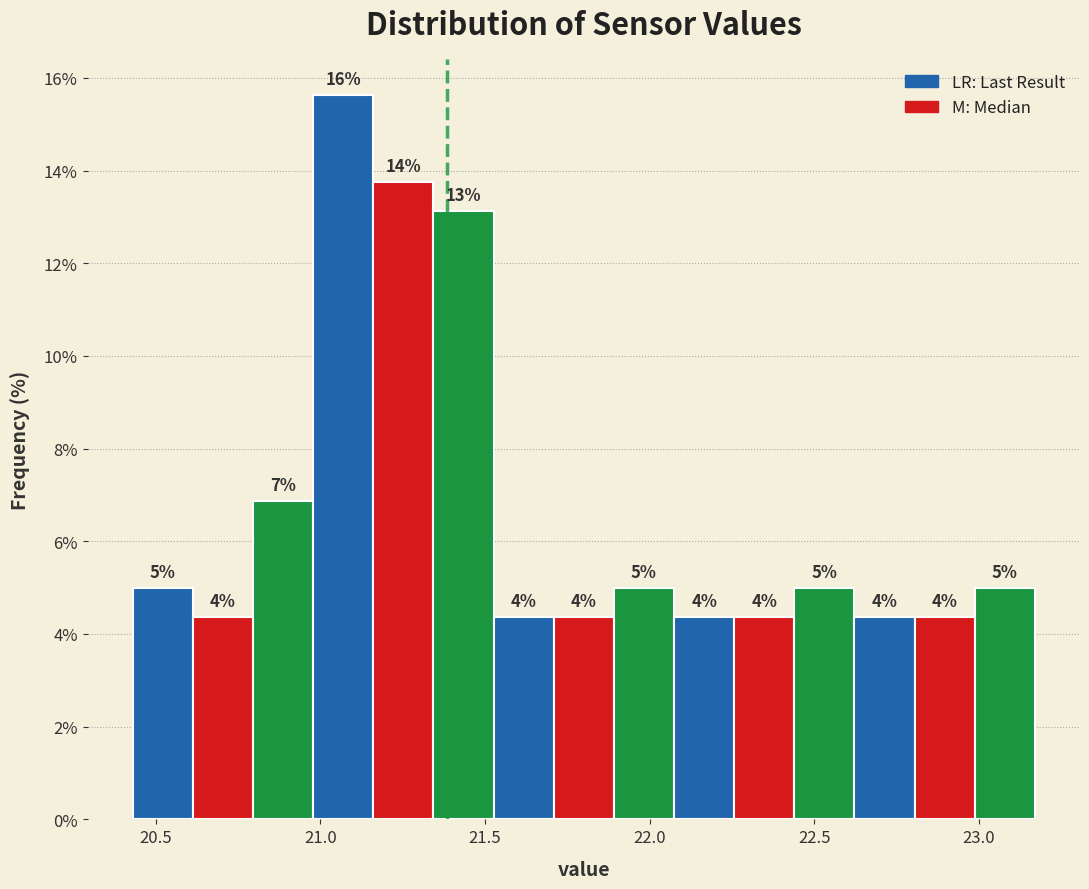

Around what value on the x-axis is the tallest bar? Give the approximate position of its centre, as read against the axis.

21.05